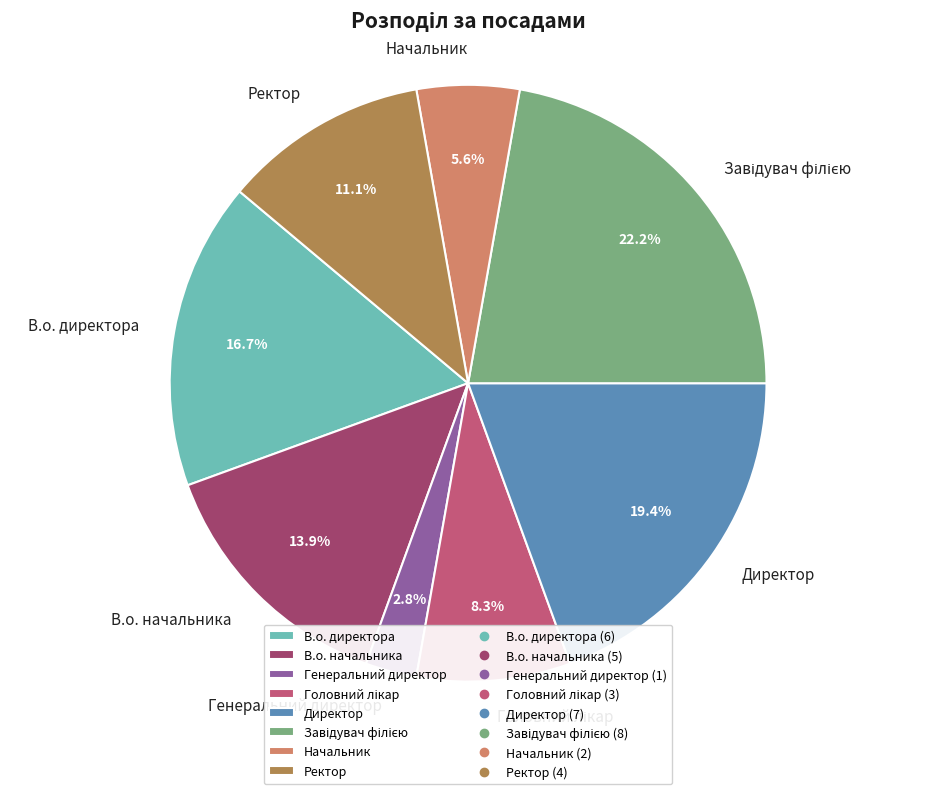

What is the smallest slice in the pie chart?

Генеральний директор